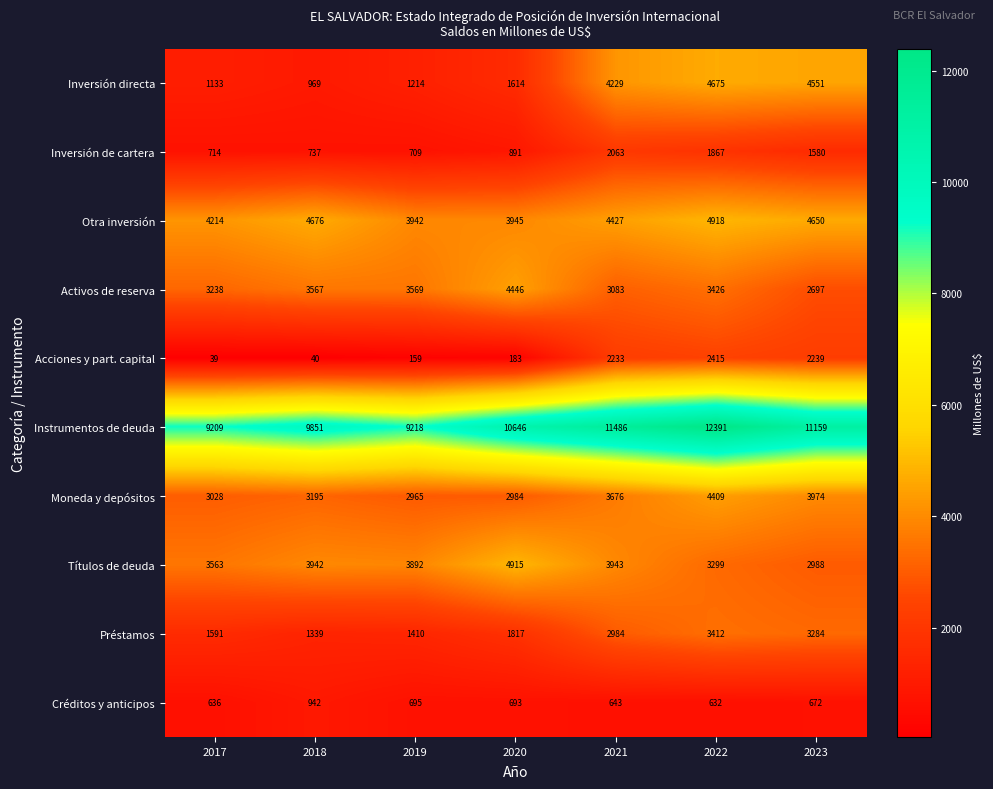

At how many categories does at least one series exceed 4604?

7